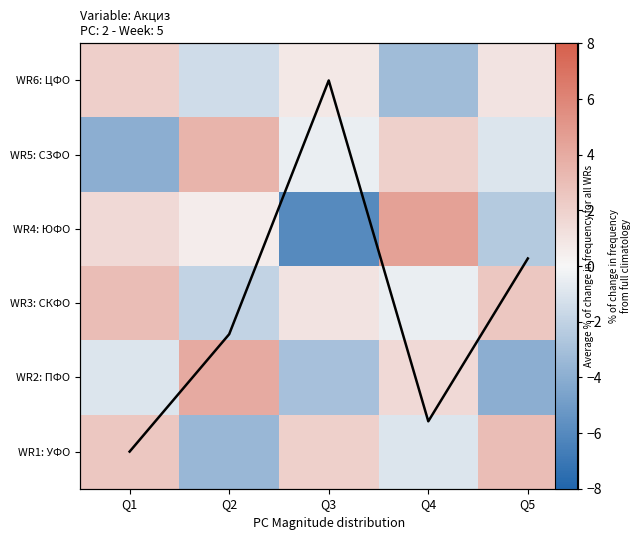

How many negative values does the WR5: СЗФО series have?

3